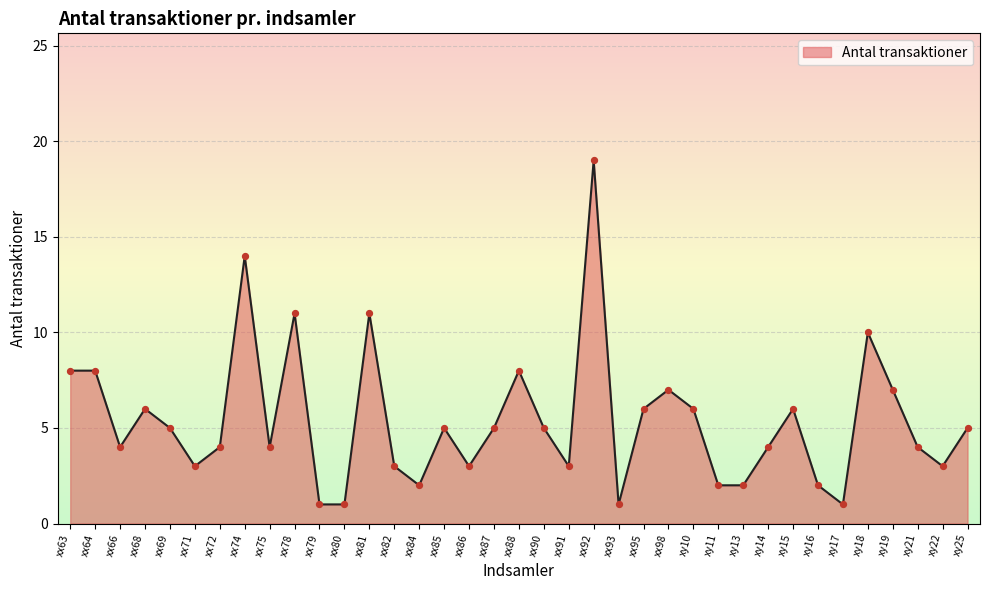

Which has a higher value, xy22 or xx88?

xx88